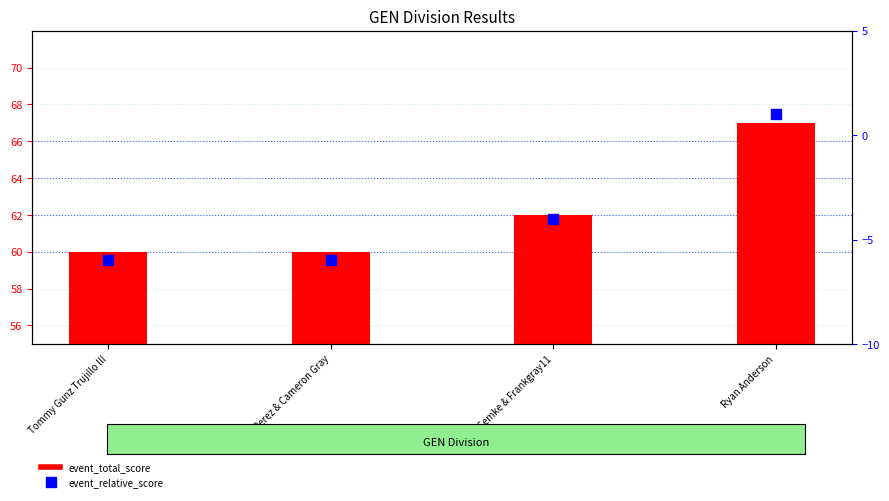

At which category is the sum across all series the highest?

Ryan Anderson